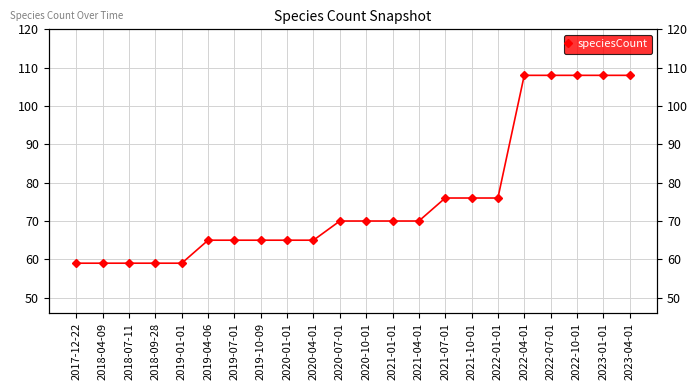

Approximately how many times larger is the value at 2021-01-01 compared to 2021-10-01?

0.9